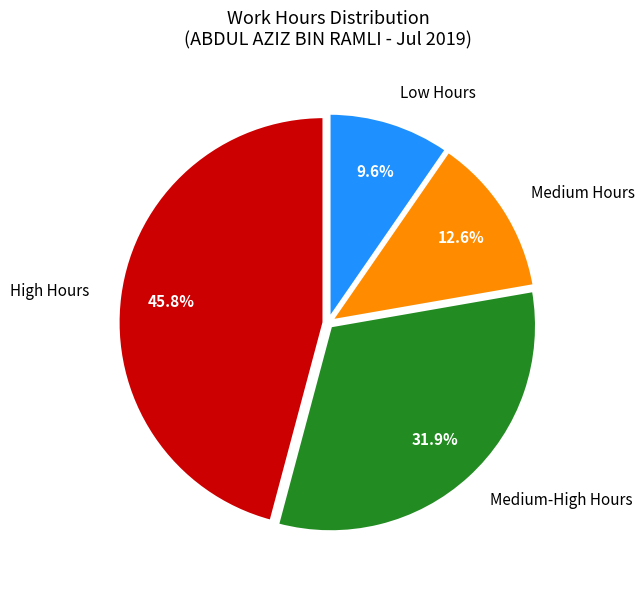

How much of the chart is everything except Low Hours?

90.4%